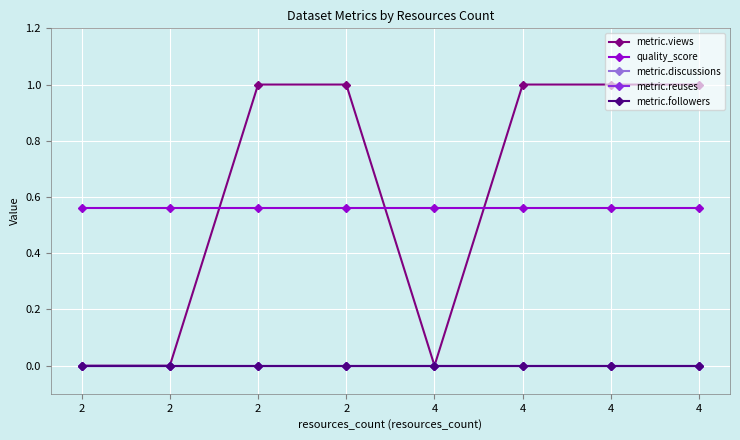

What is the difference between the highest and lowest values at 2?

0.6